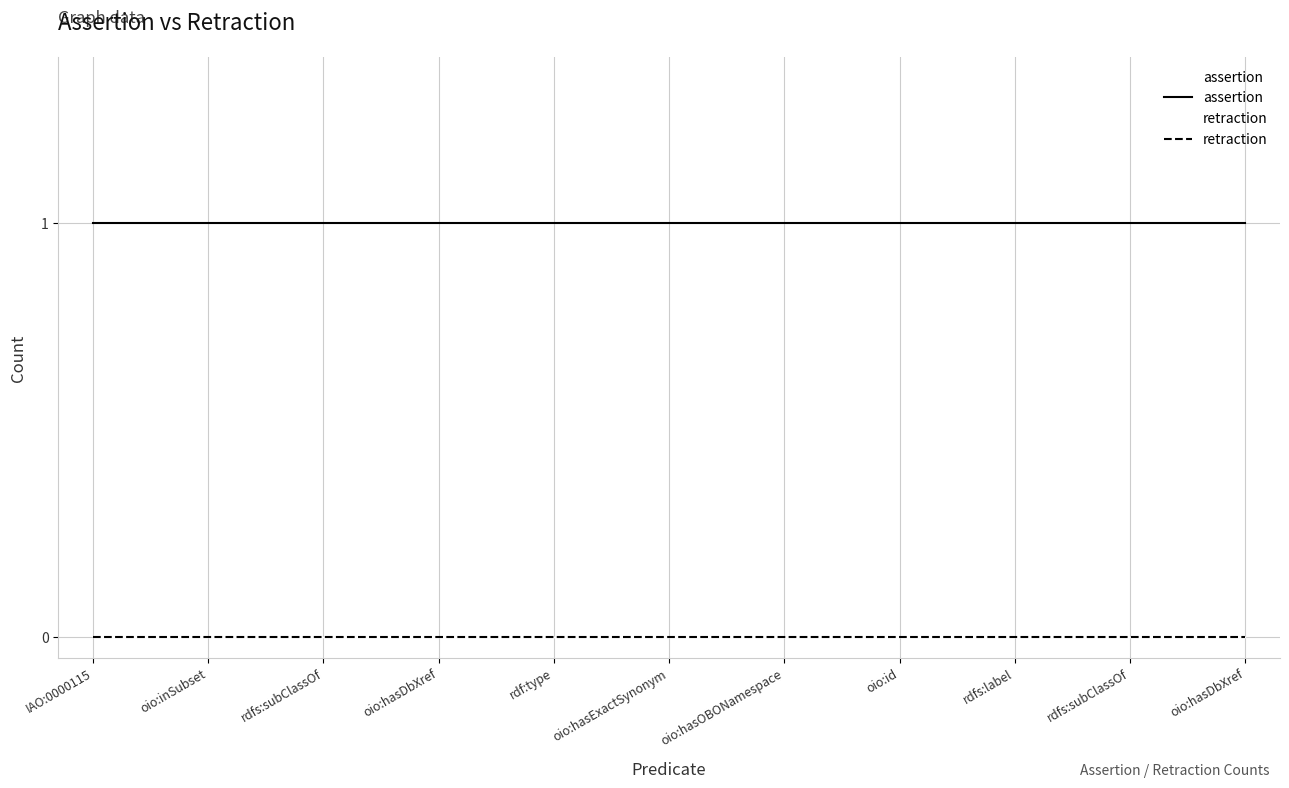

Which has a higher value, oio:hasDbXref or oio:hasDbXref?

oio:hasDbXref